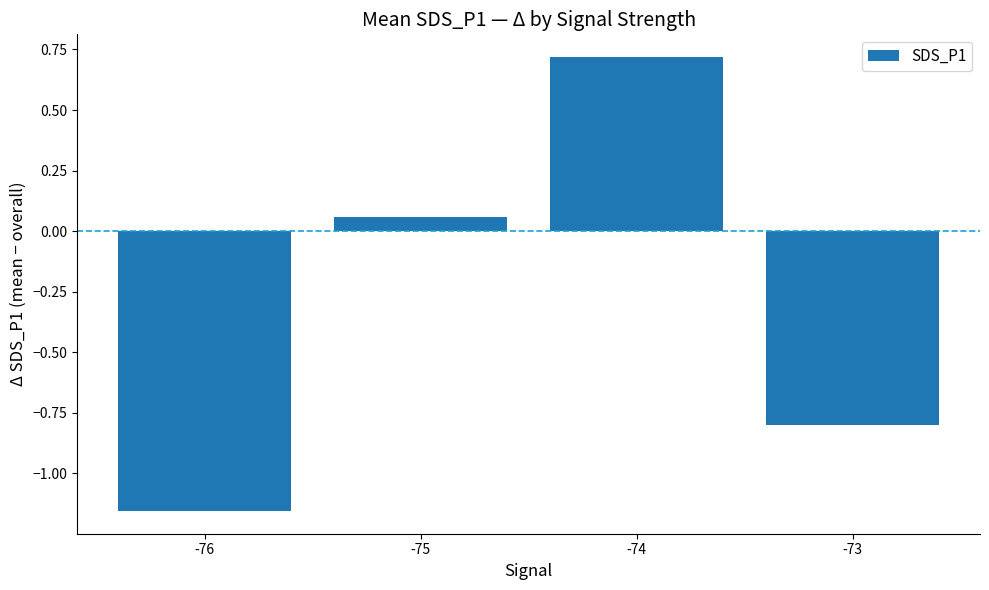

Rank the categories by value from highest to lowest.

-74, -75, -73, -76